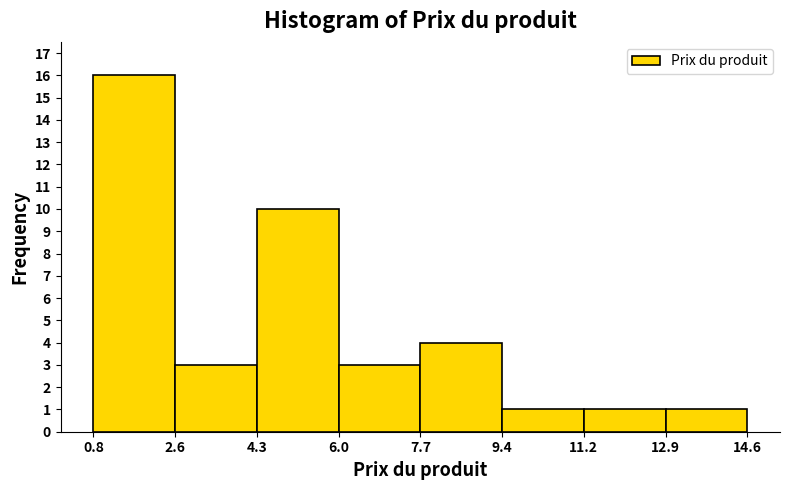

Reading left to right, transcribe this chart: for each bar, give the range it covers on the x-axis and its height. The values are not printed on the chart, so give them approximately, as read against the axis.

0.8 to 2.6: 16
2.6 to 4.3: 3
4.3 to 6.0: 10
6.0 to 7.7: 3
7.7 to 9.4: 4
9.4 to 11.2: 1
11.2 to 12.9: 1
12.9 to 14.6: 1